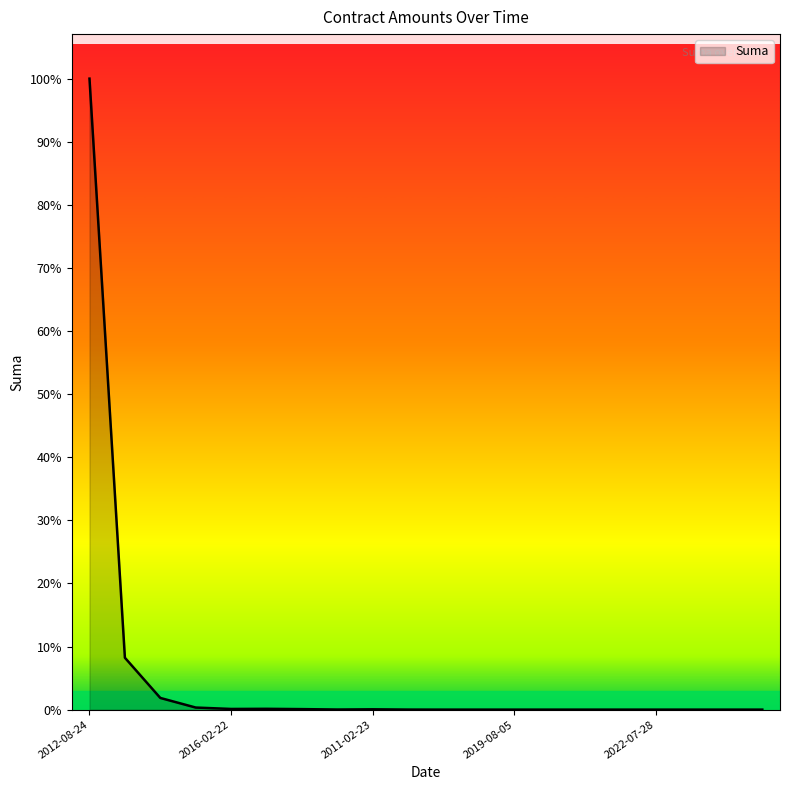

Does the chart display data point markers on the line(s)?

No